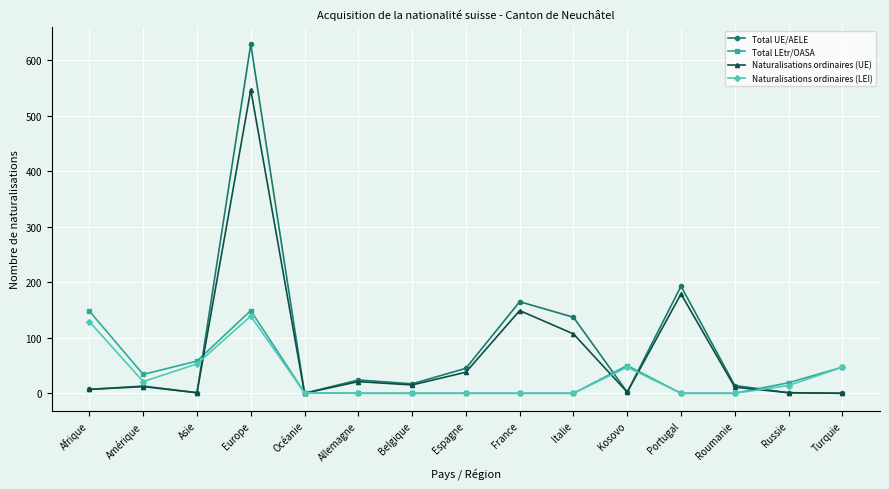

What is the label of the 2nd point from the right?

Russie